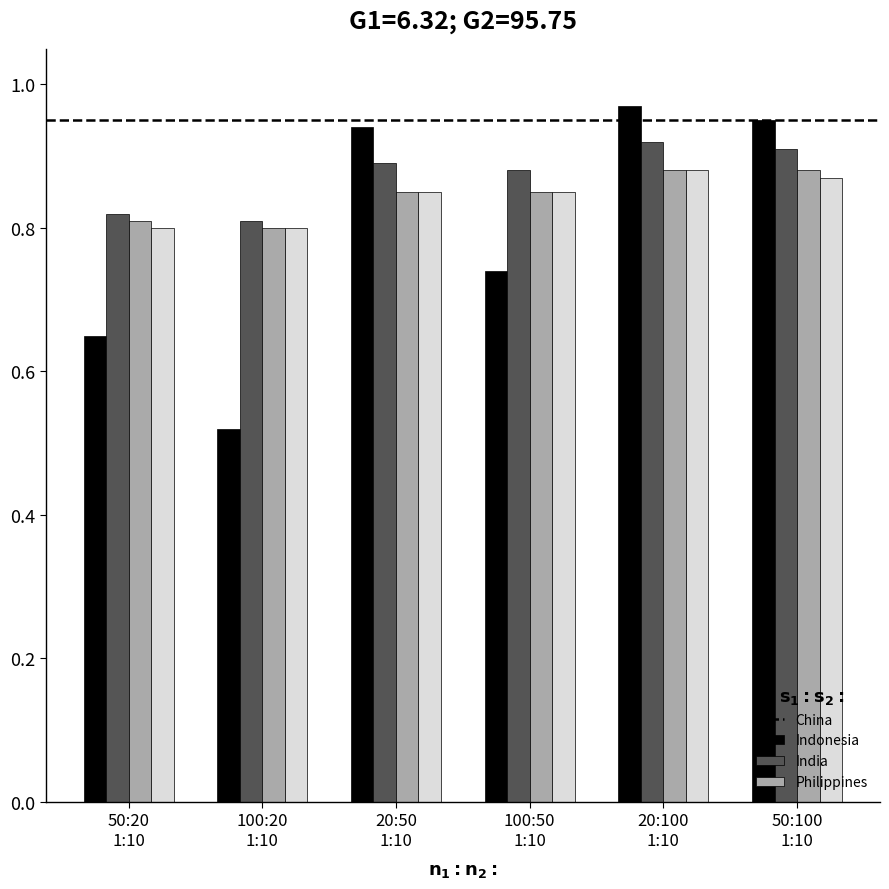

How many Indonesia values are between 0 and 1?

6